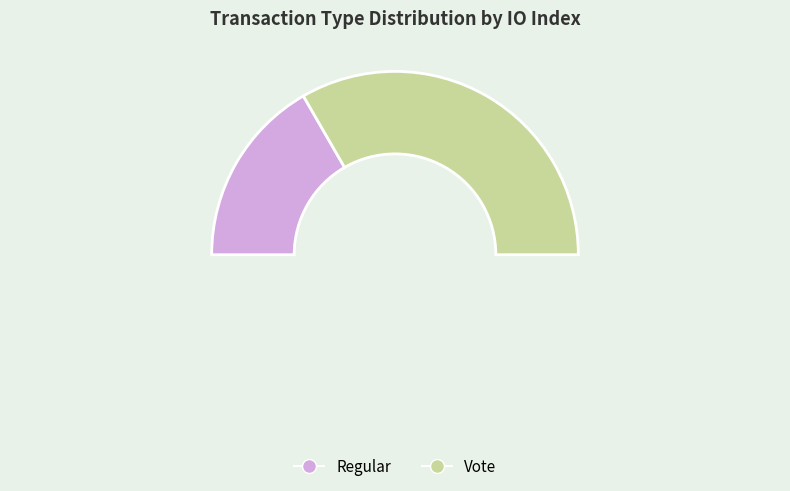

What is the ratio of the value at Vote to the value at Regular?

2.0